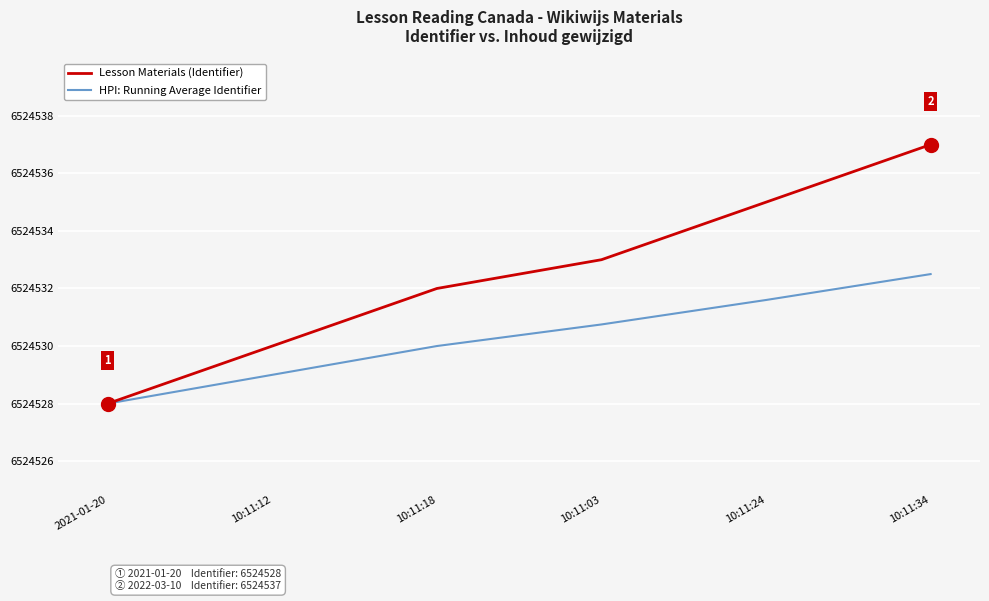

What is the sum of all Lesson Materials (Identifier) values?

39147195.0